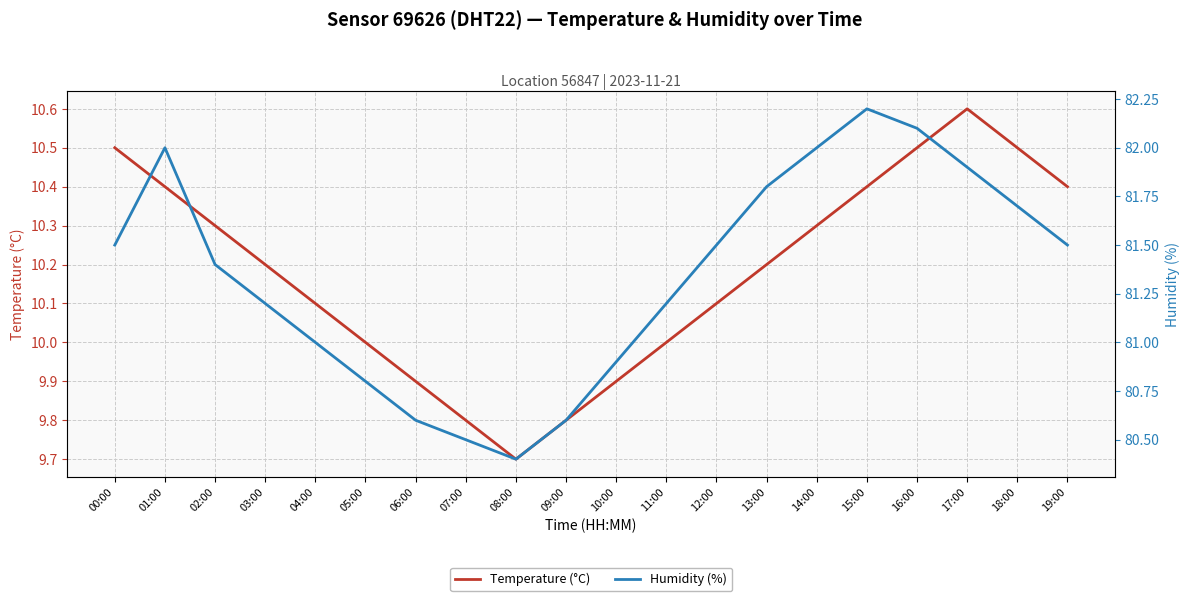

Rank the categories by Humidity (%) value from lowest to highest.

08:00, 07:00, 06:00, 09:00, 05:00, 10:00, 04:00, 03:00, 11:00, 02:00, 00:00, 12:00, 19:00, 18:00, 13:00, 17:00, 01:00, 14:00, 16:00, 15:00